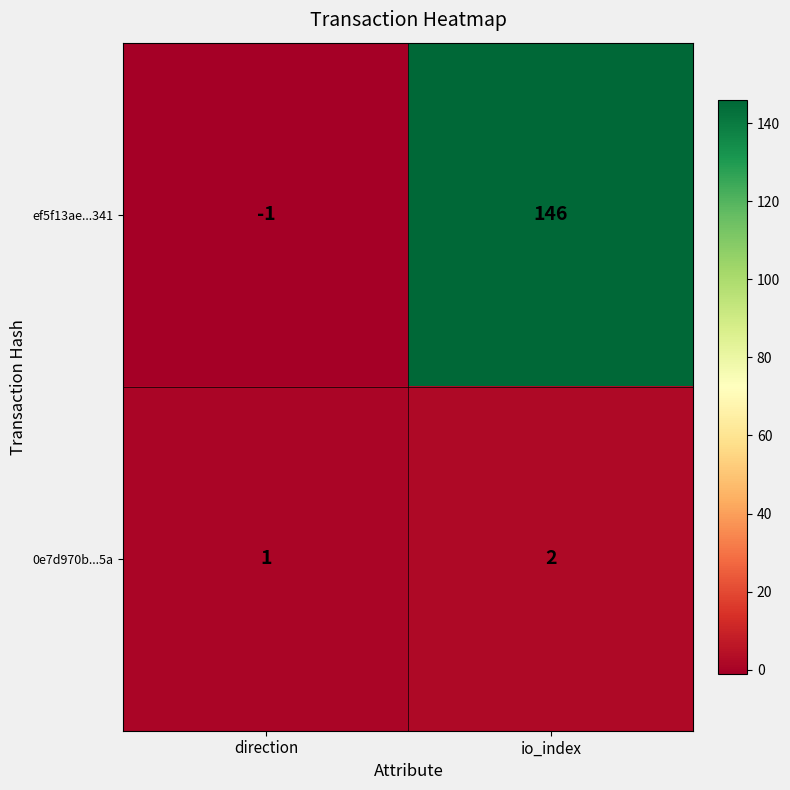

What is the maximum value shown in the chart?

146